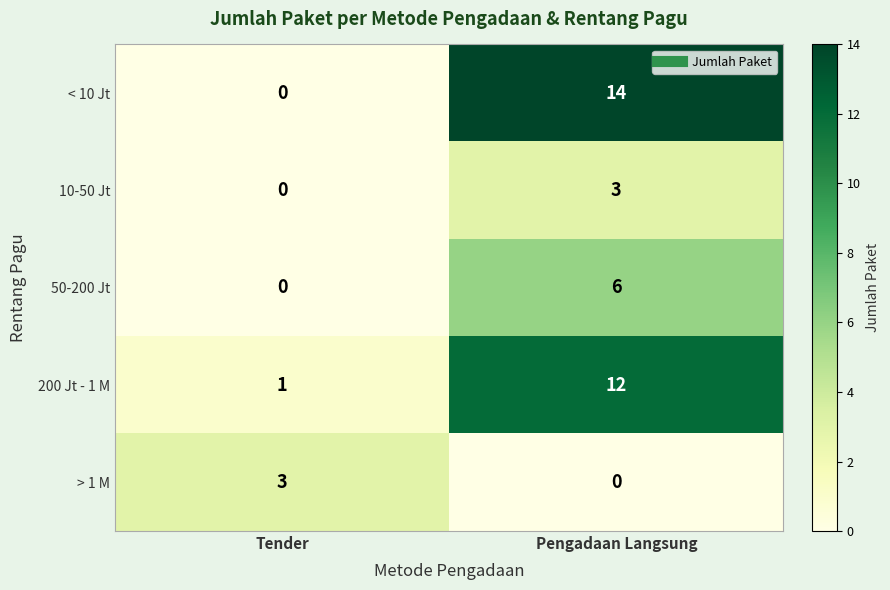

What is the approximate value of > 1 M at Tender?

3